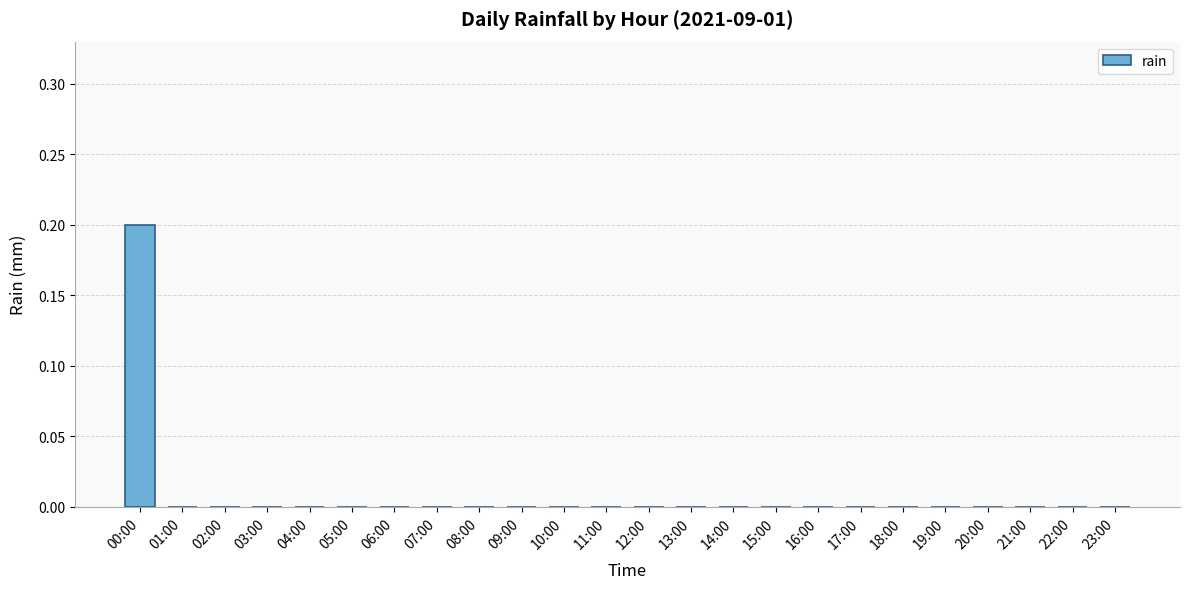

The chart shows a value of 0.0 at 23:00. True or false?

True